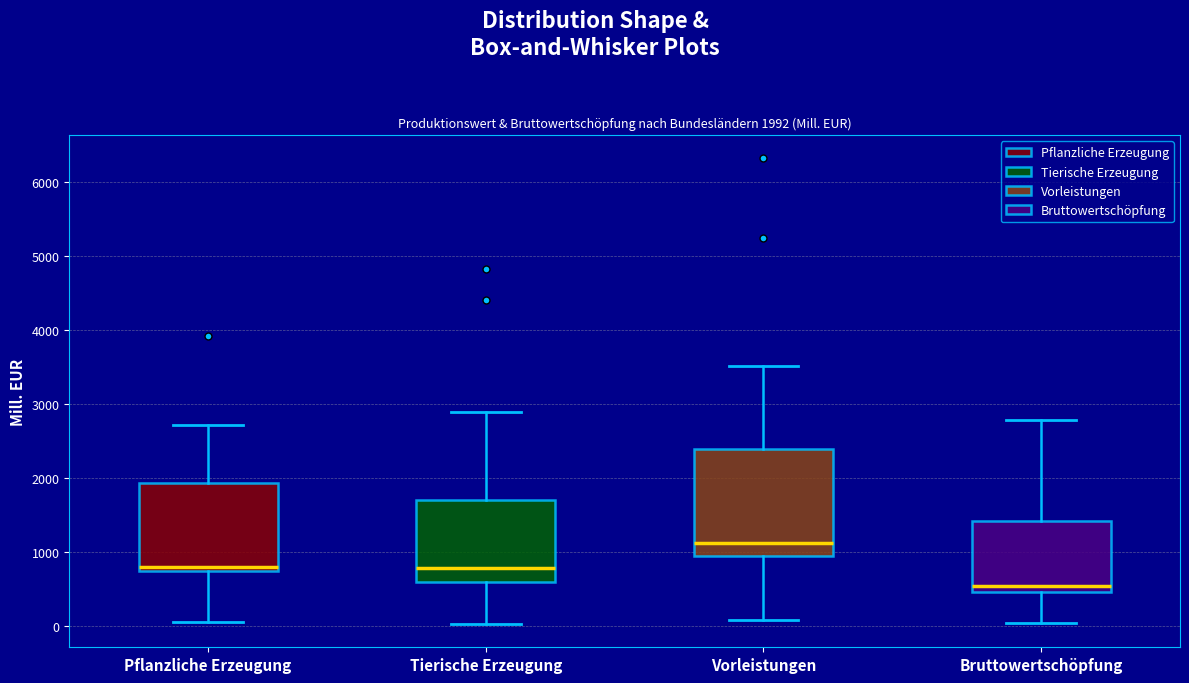

Which box has the lowest median line?

Bruttowertschöpfung